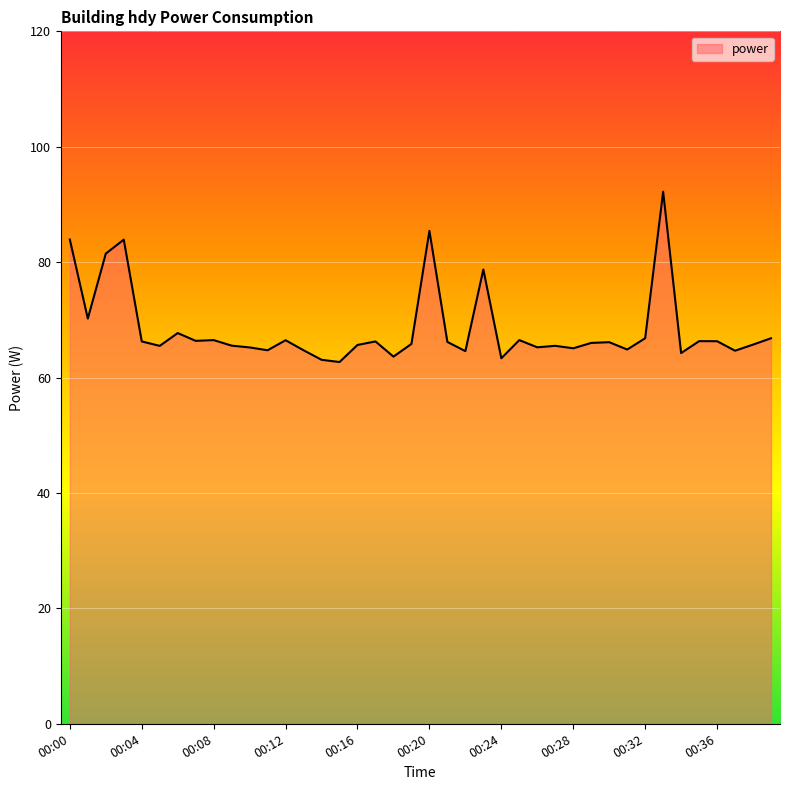

What is the minimum value shown in the chart?

62.7